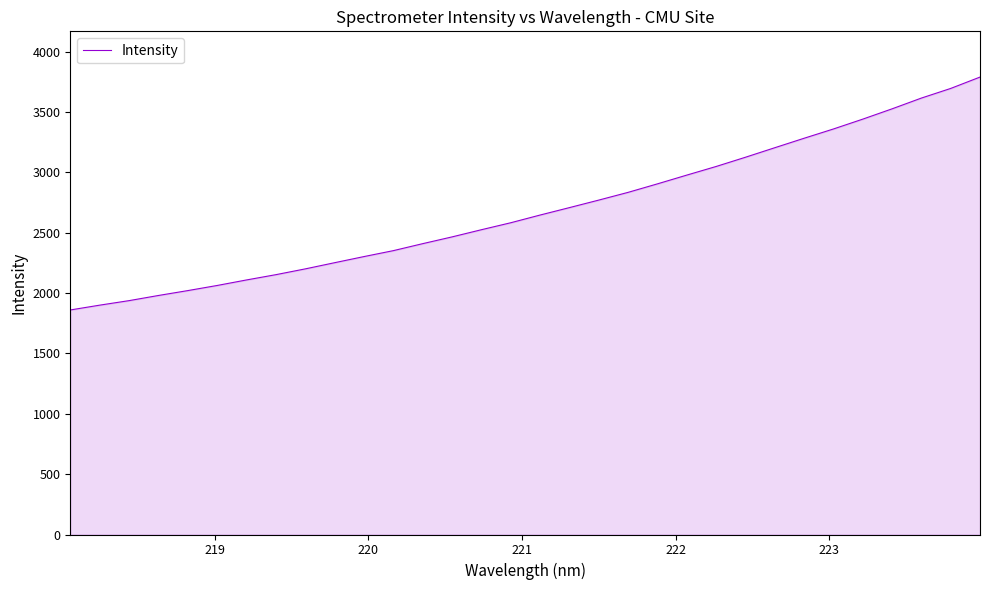

What is the smallest value displayed?

1860.6